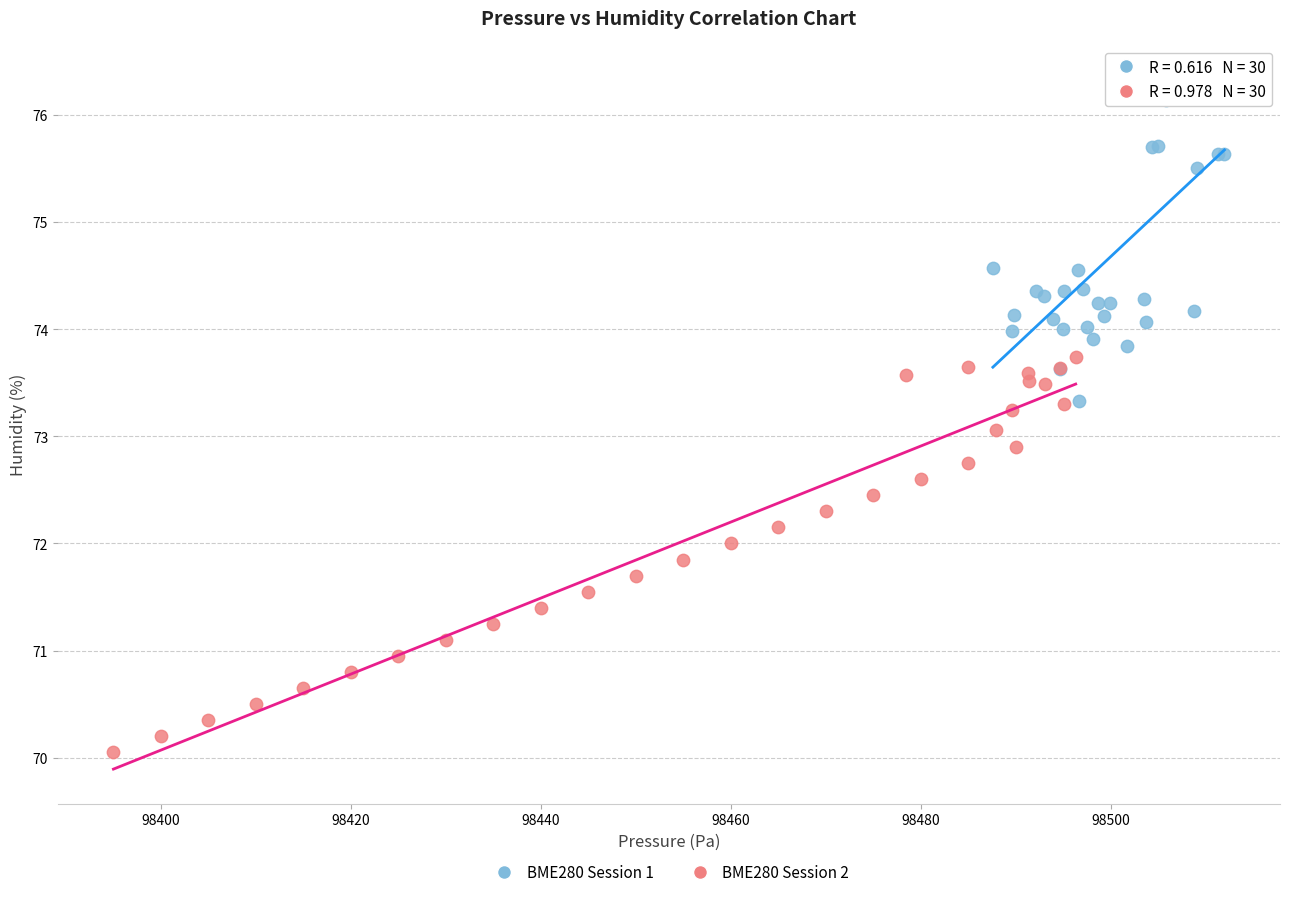

Which series contains the highest Y value?

BME280 Session 1